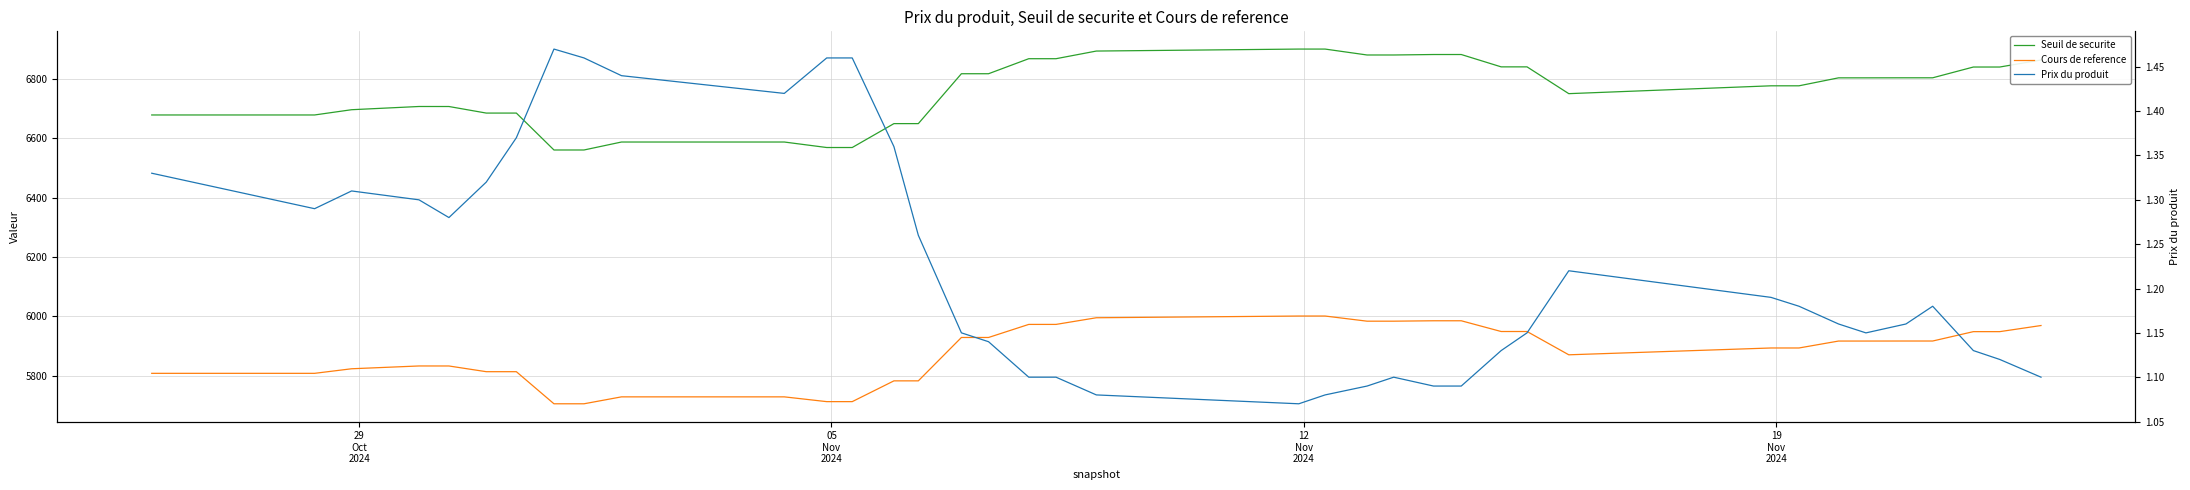

Which series has the largest range (max minus min)?

Seuil de securite